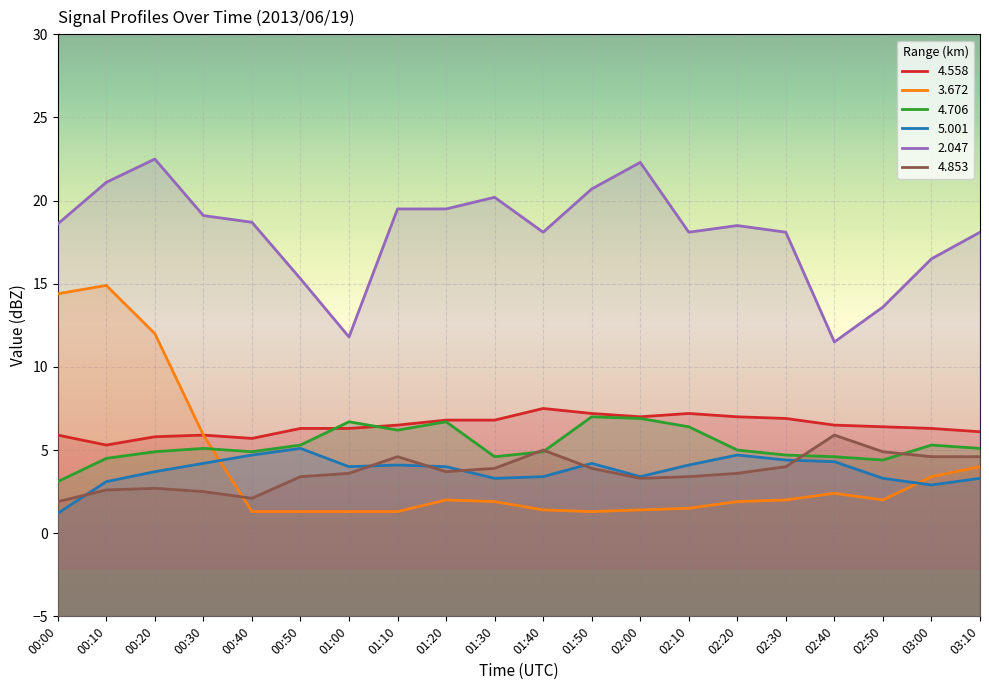

True or false:   4.558 and   4.706 cross at least once.

True